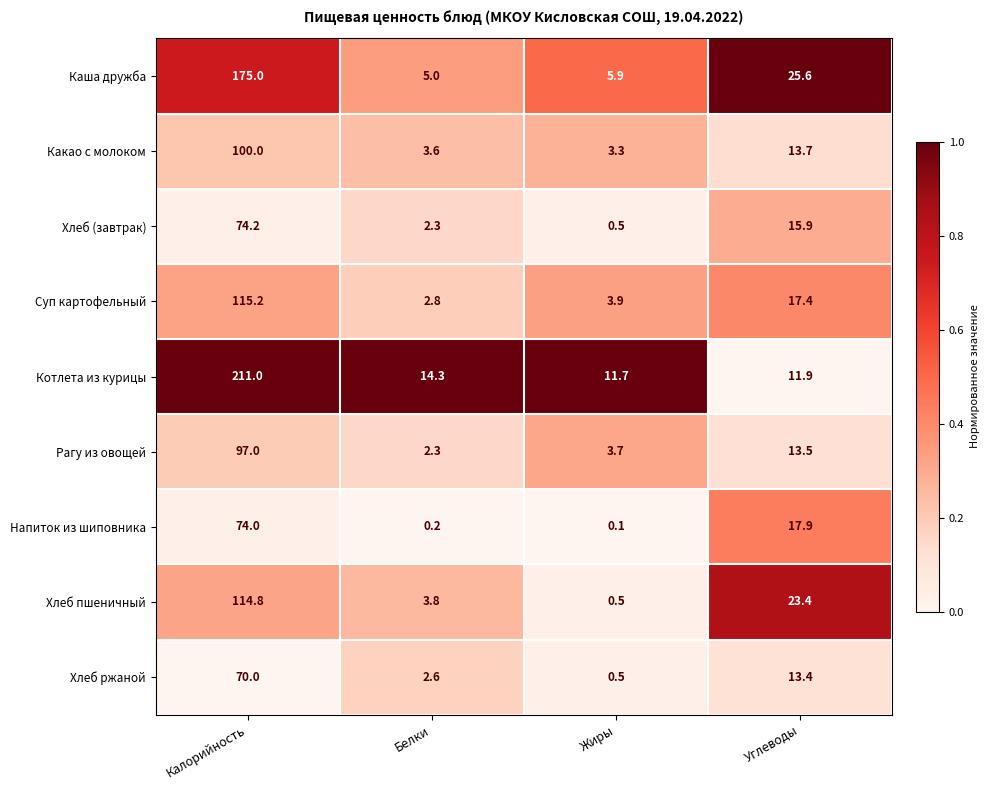

What is the sum of the Каша дружба values at Калорийность and Белки?

180.0